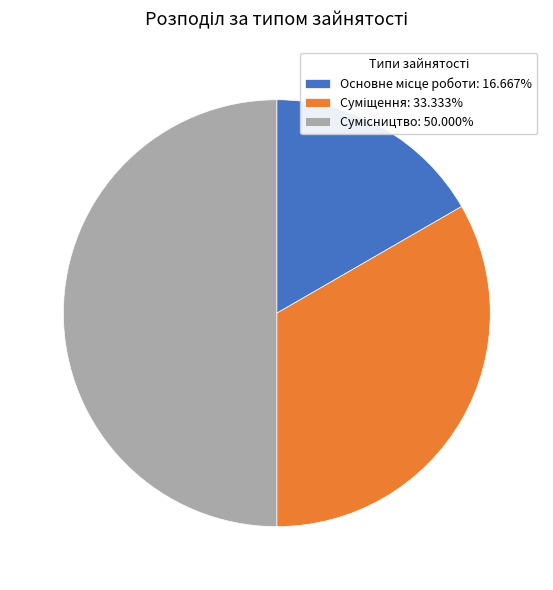

Rank the categories by value from lowest to highest.

Основне місце роботи, Суміщення, Сумісництво